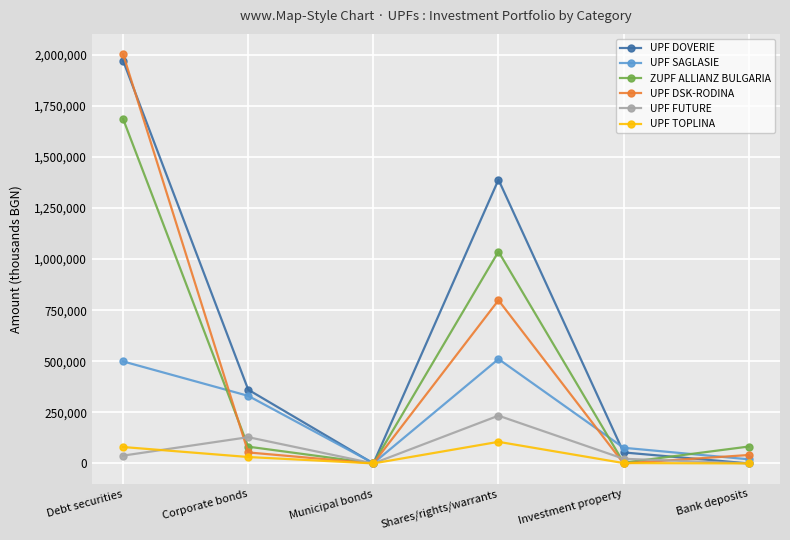

How many times do UPF SAGLASIE and UPF DSK-RODINA cross each other?

4